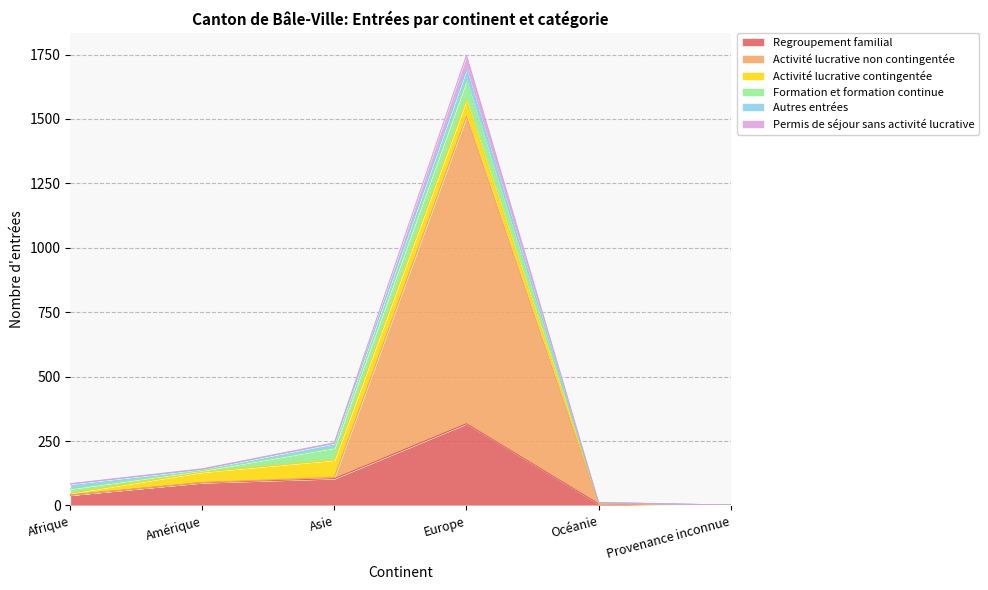

At which category is the sum across all series the highest?

Europe